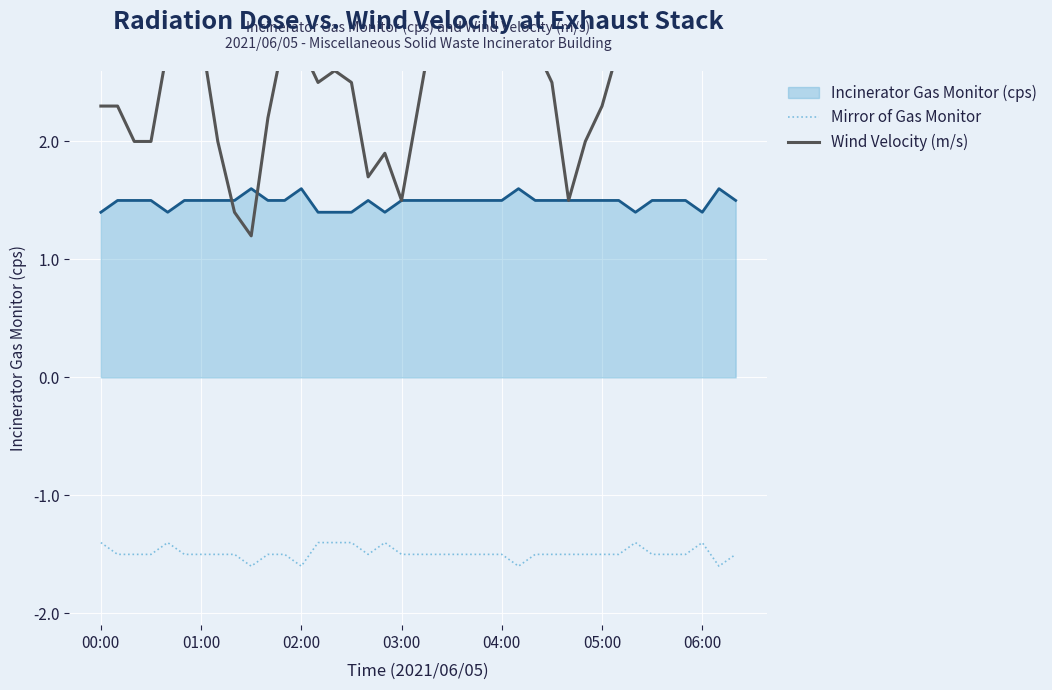

True or false: Wind Velocity (m/s) and Mirror of Gas Monitor intersect in this chart.

False